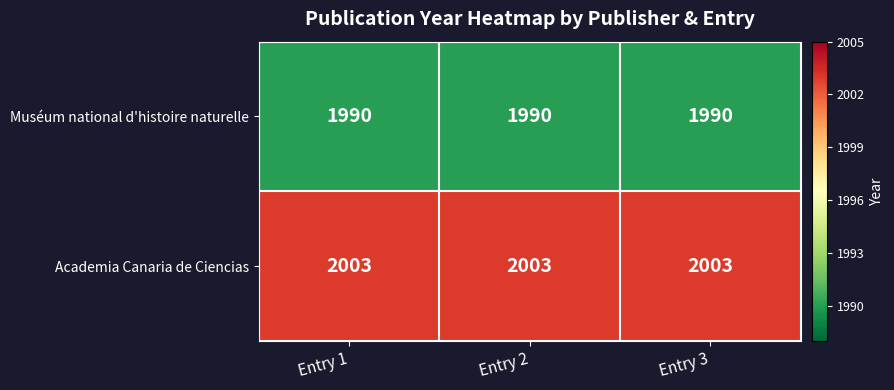

Rank the series at Entry 1 from highest to lowest value.

Academia Canaria de Ciencias, Muséum national d'histoire naturelle